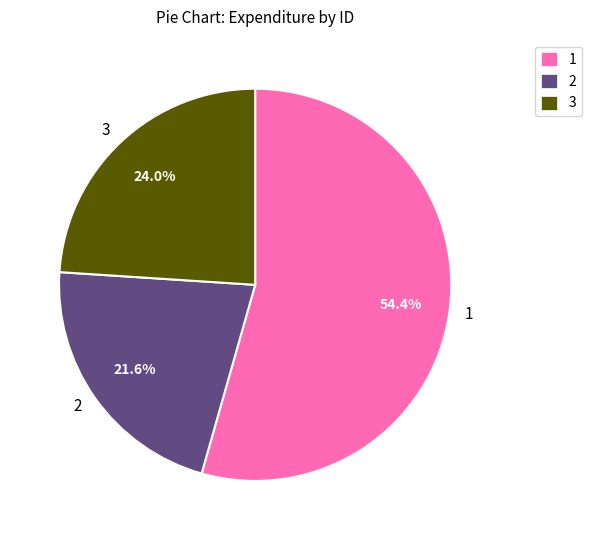

Which has a higher value, 3 or 2?

3